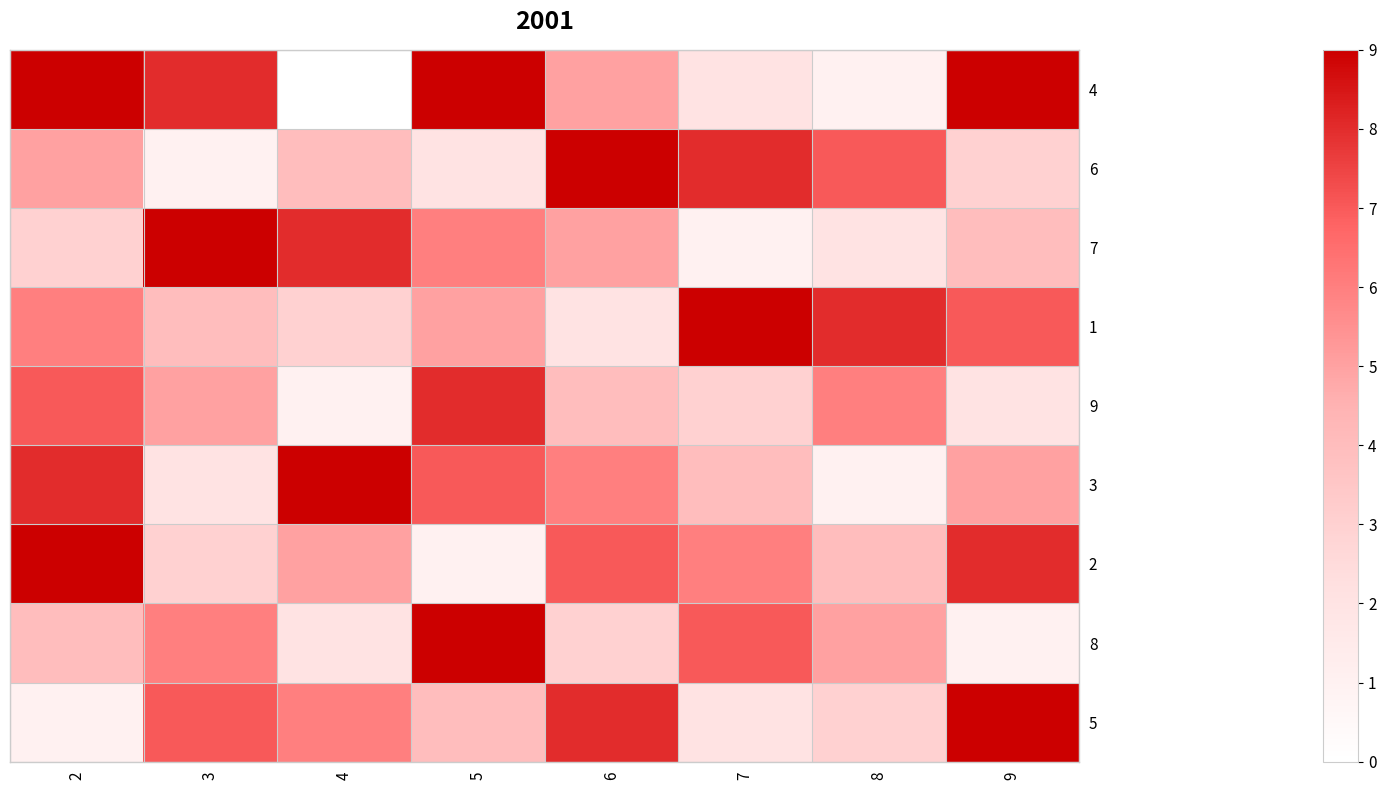

What is the total value across all series at 8?

37.0